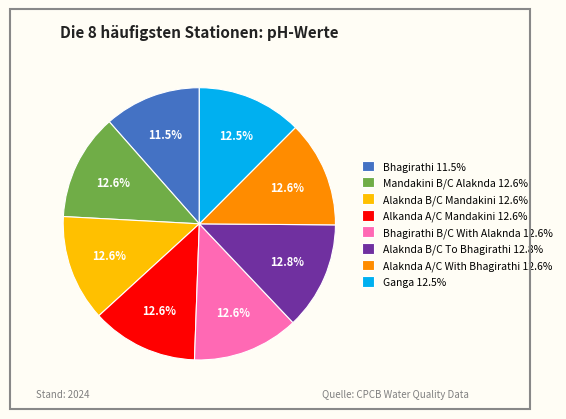

Do Alkanda A/C Mandakini 12.6% and Alaknda A/C With Bhagirathi 12.6% together represent more than half of the pie?

No